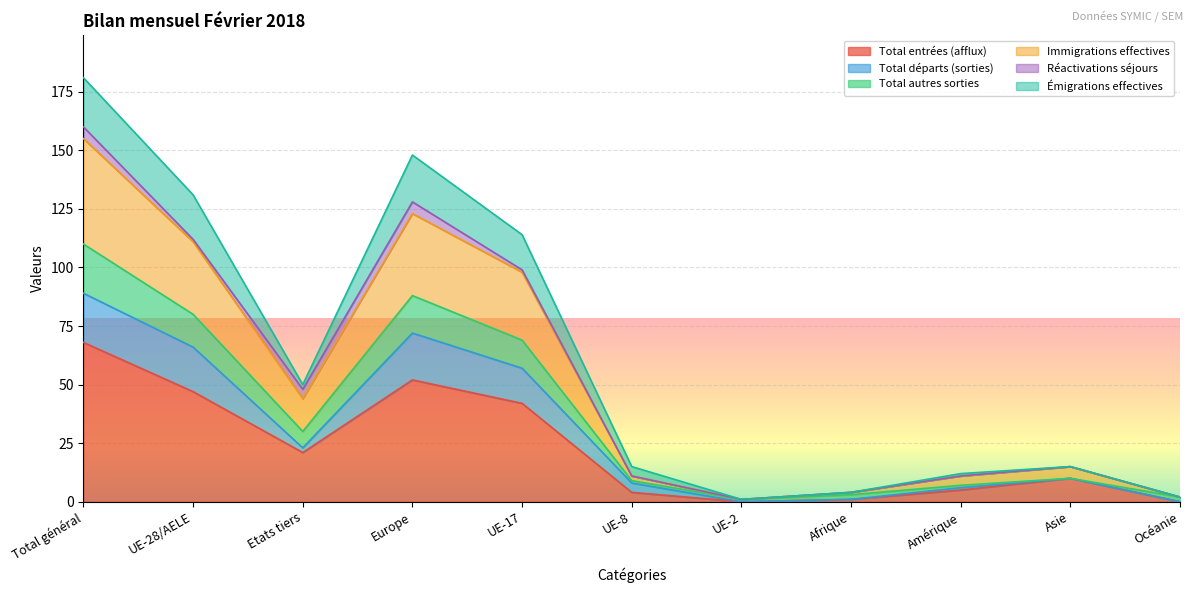

How many lines are shown in the chart?

6